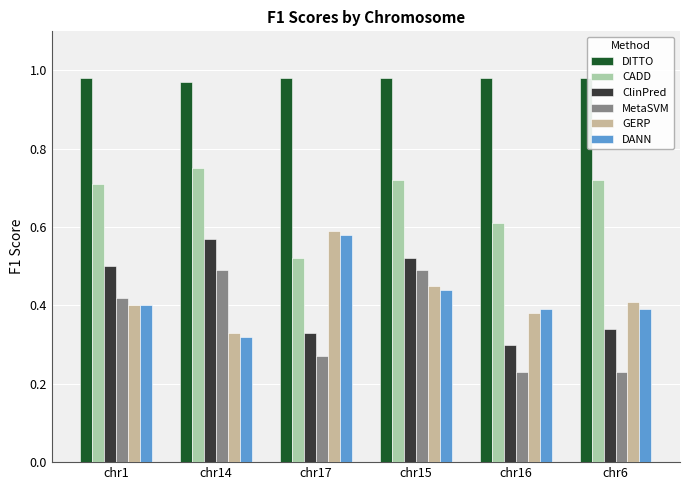

What position from the left is chr14?

2